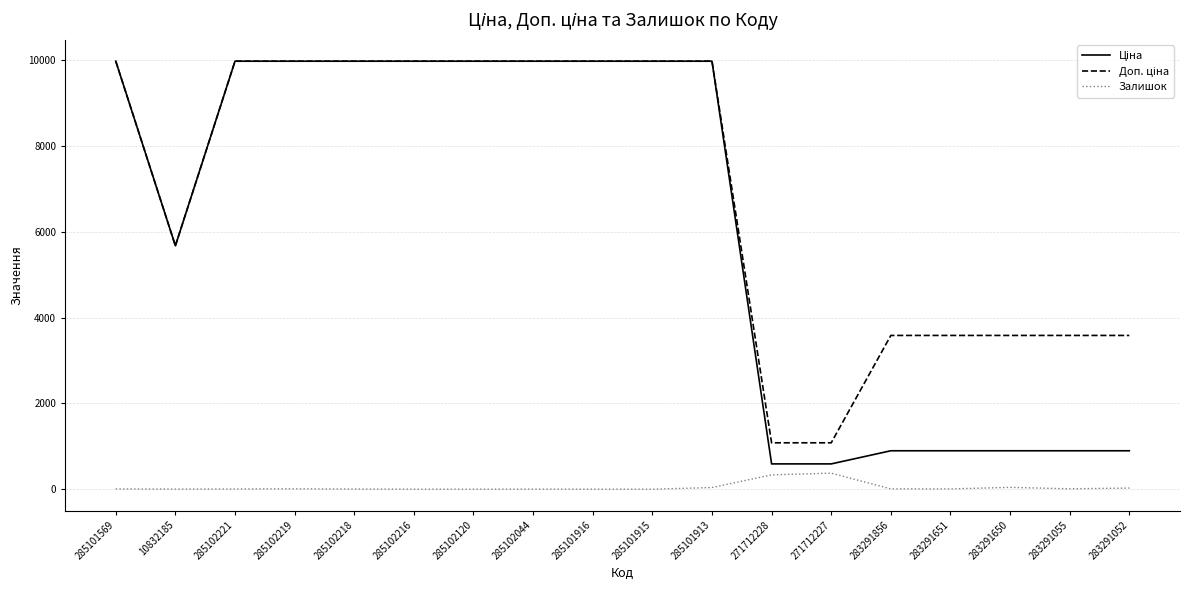

What is the total value across all series at 271712227?

2045.6